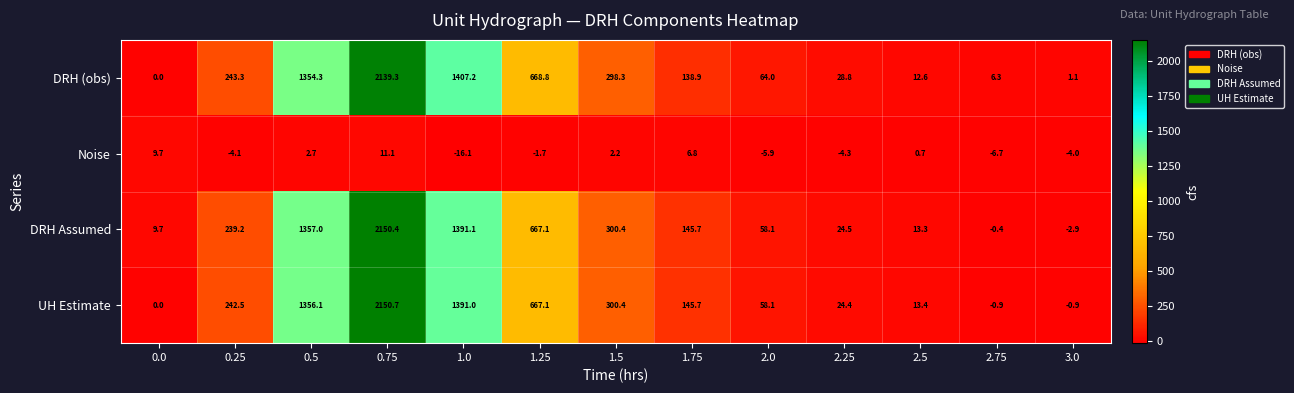

Rank the series by their maximum value, from lowest to highest.

Noise, DRH (obs), DRH Assumed, UH Estimate